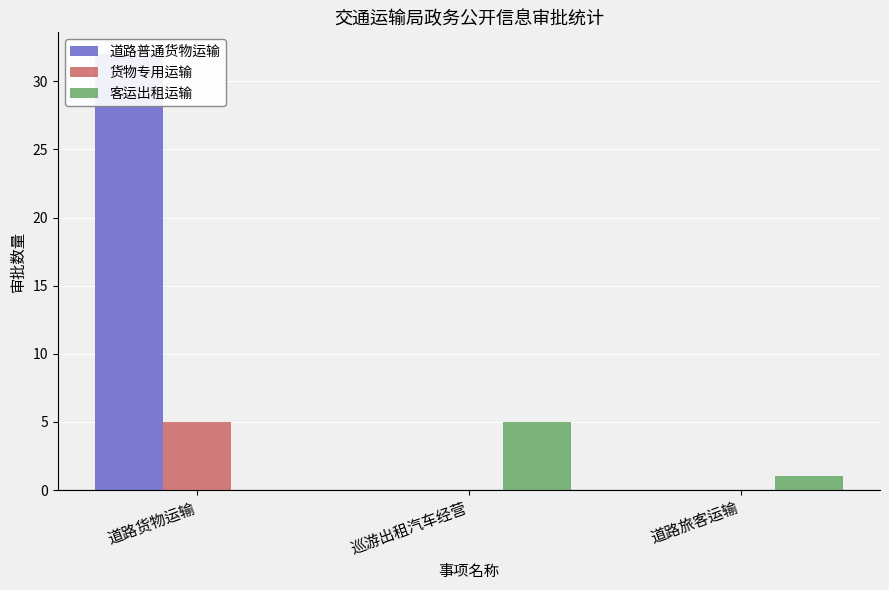

Is it true that 货物专用运输 equals -3 at 巡游出租汽车经营?

False